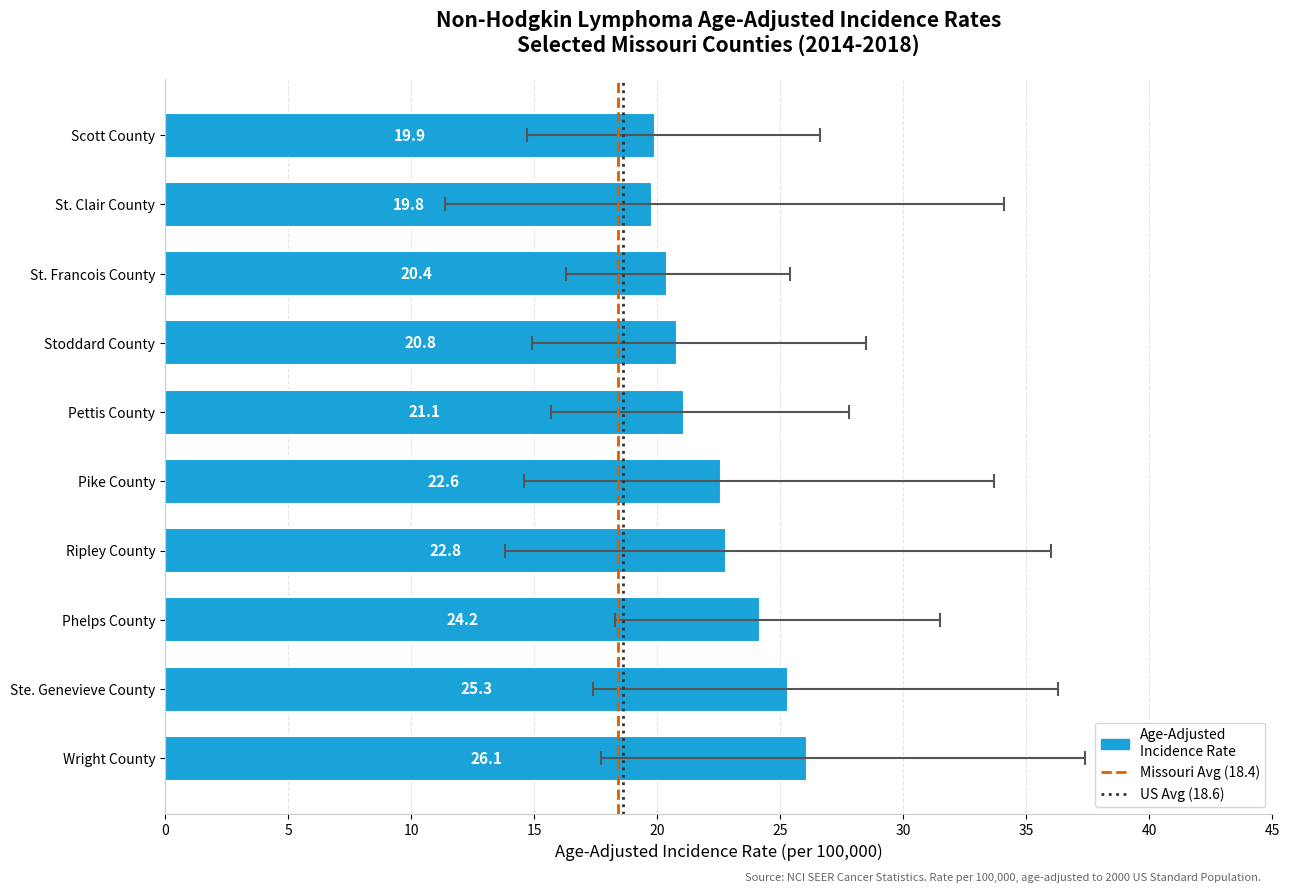

Is it true that Lower 95% CI equals 18.3 at Phelps County?

True